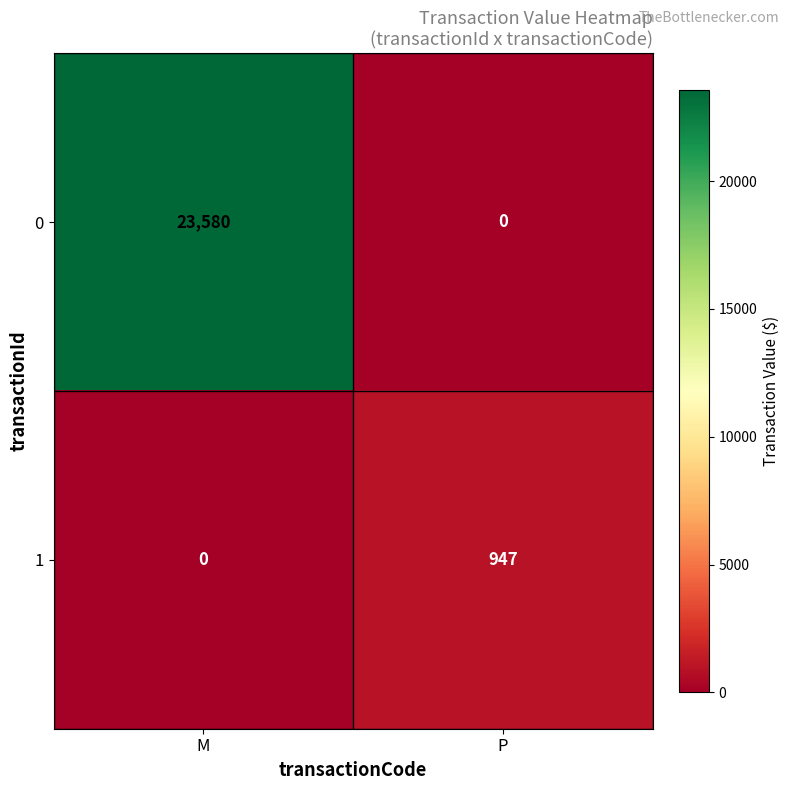

Reading right to left, list all the values displayed in this chart.

0: 0	23580
1: 947	0